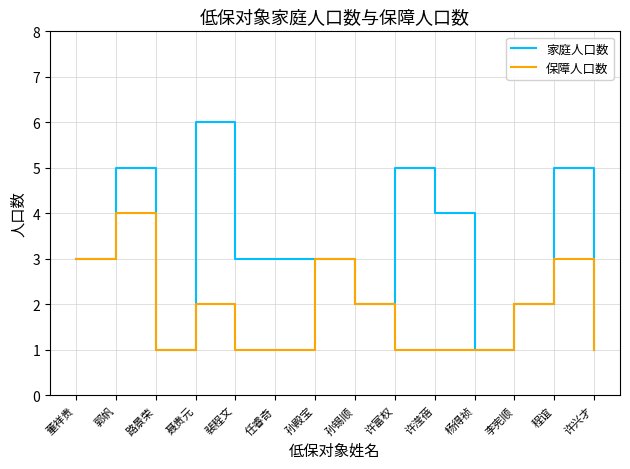

How many 保障人口数 values are between 1 and 3?

13